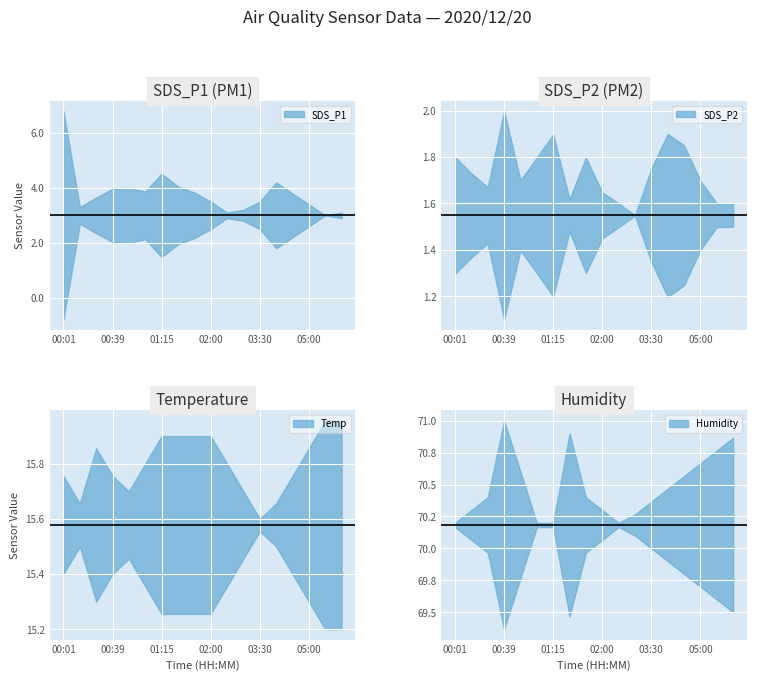

The value of Temp at 00:26 is 15.3. True or false?

True